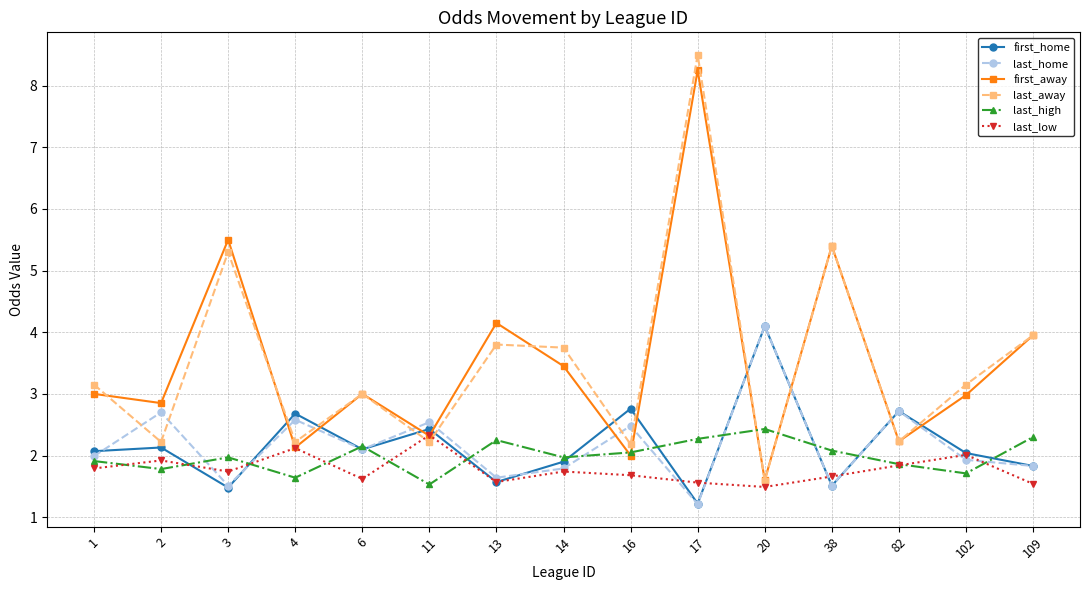

What is the greatest value displayed?

8.5